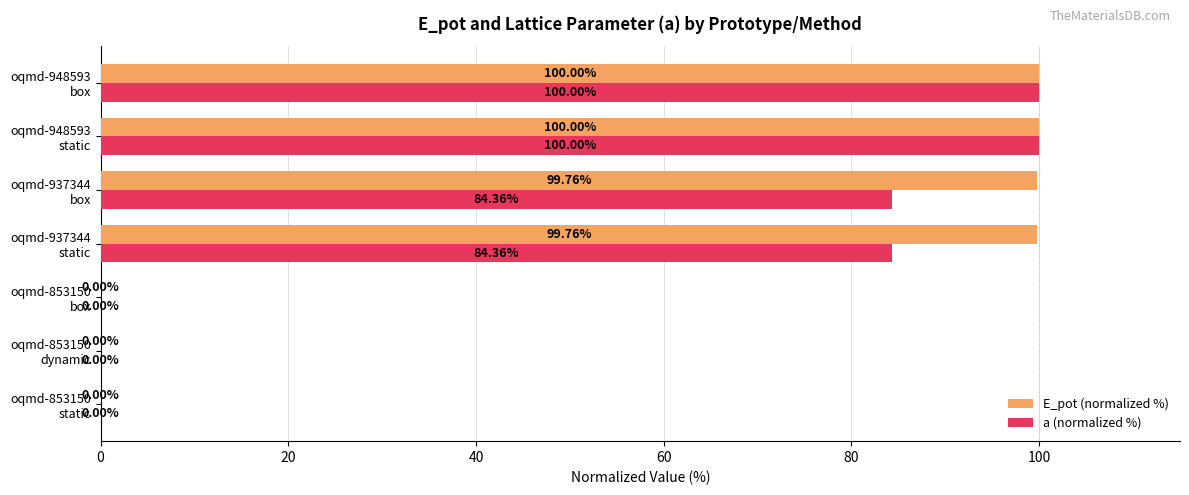

Which series has the largest total across all categories?

E_pot (normalized %)